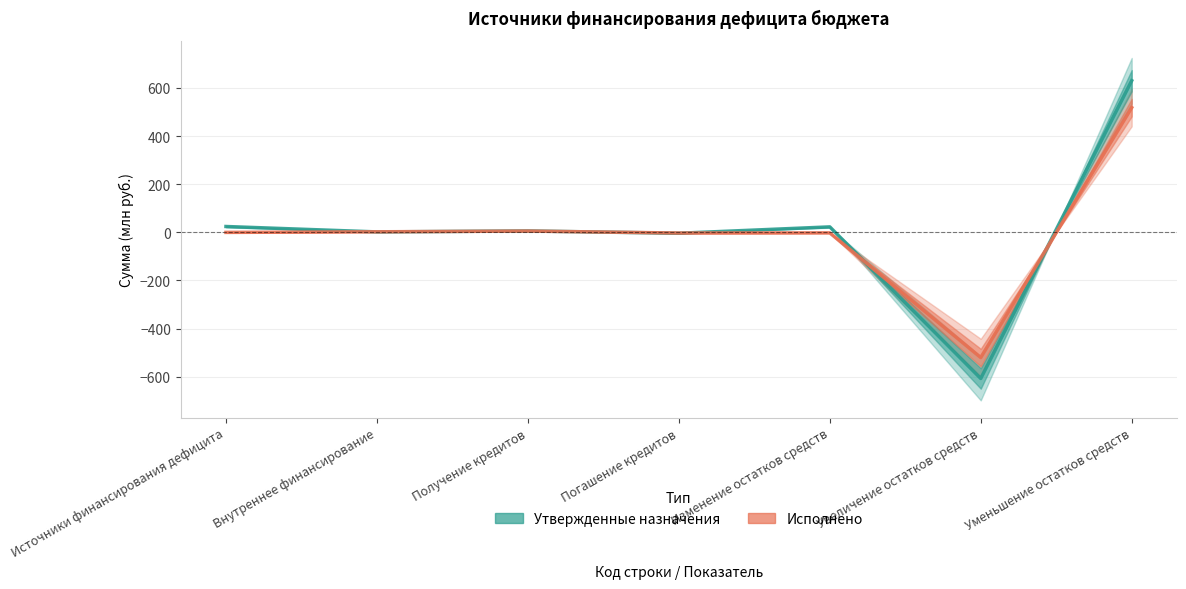

True or false: Утвержденные назначения has a value of 3.3 at Получение кредитов.

False